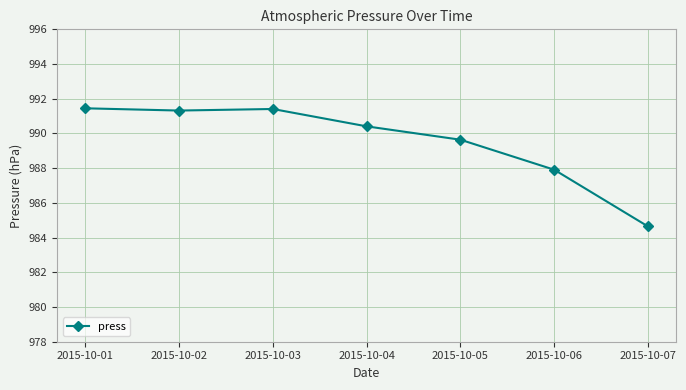

At which category does the chart reach its minimum across all series?

2015-10-07